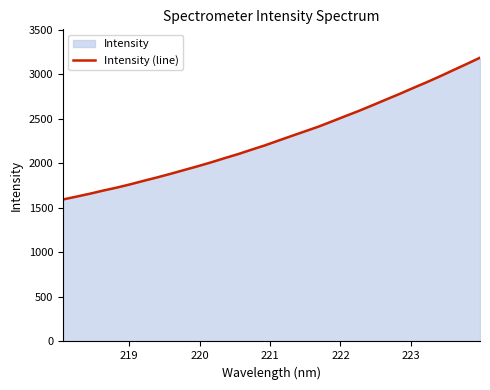

What is the smallest value displayed?

1593.0